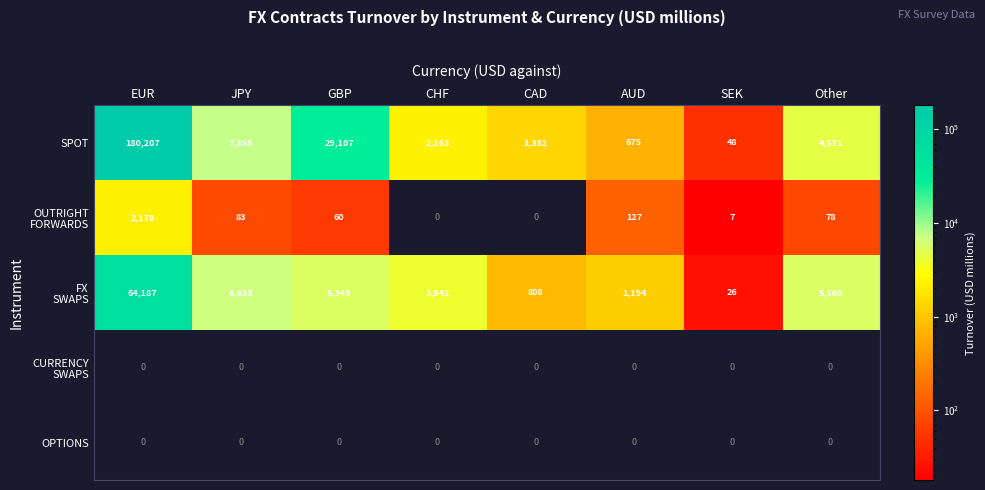

Which category has the highest value across all series?

EUR